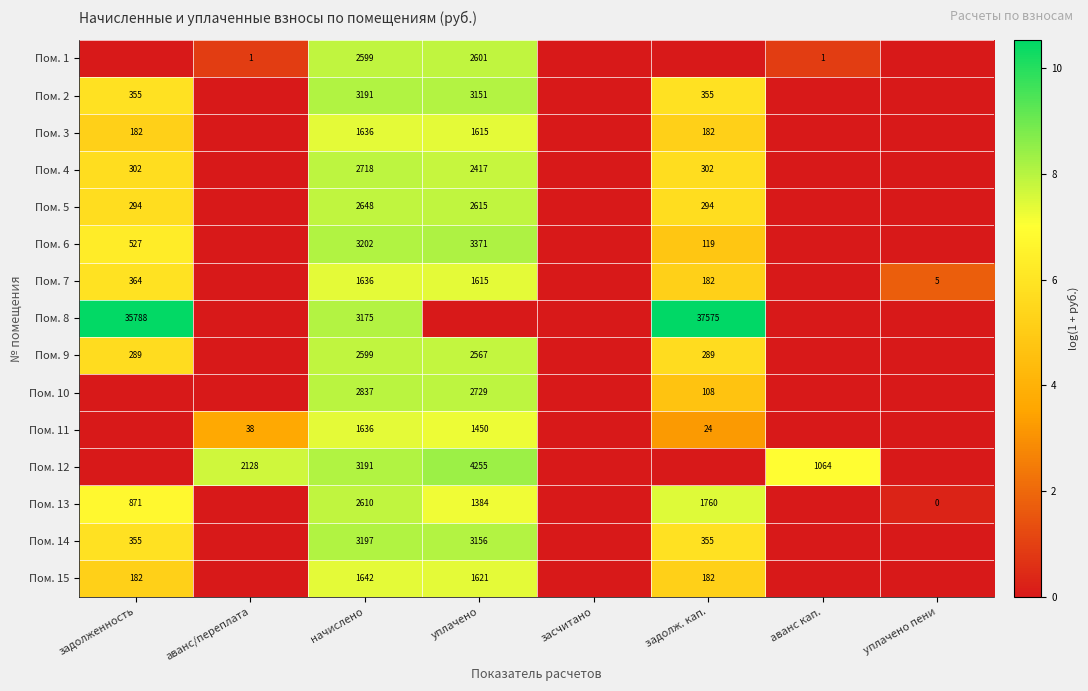

Is it true that Пом. 12 equals 577 at аванс кап.?

False